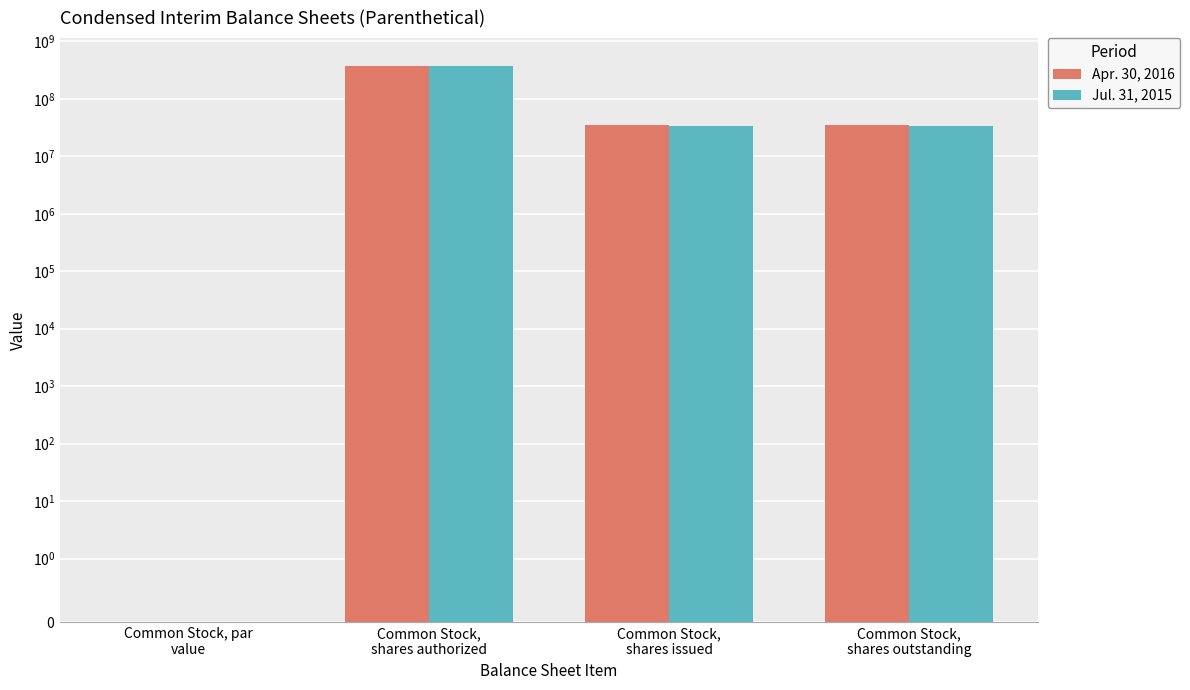

Rank the series at Common Stock,
shares outstanding from lowest to highest value.

Jul. 31, 2015, Apr. 30, 2016